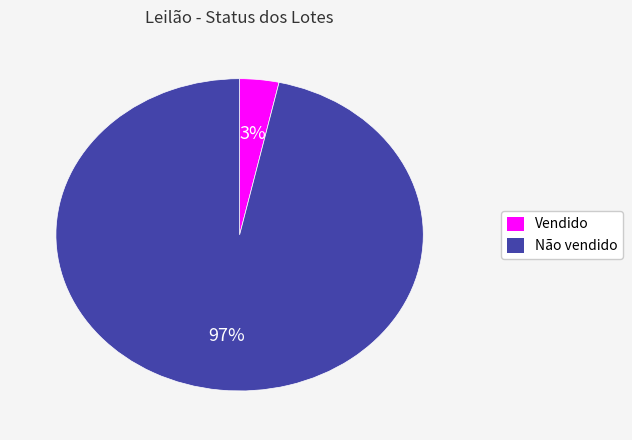

To the nearest percent, what is the average slice percentage?

50%